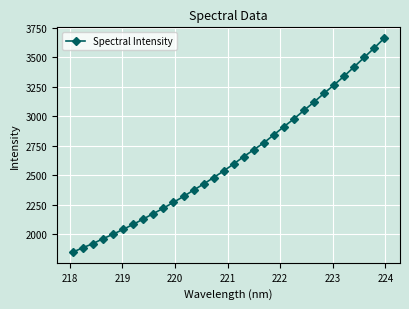

What is the smallest value displayed?

1849.0